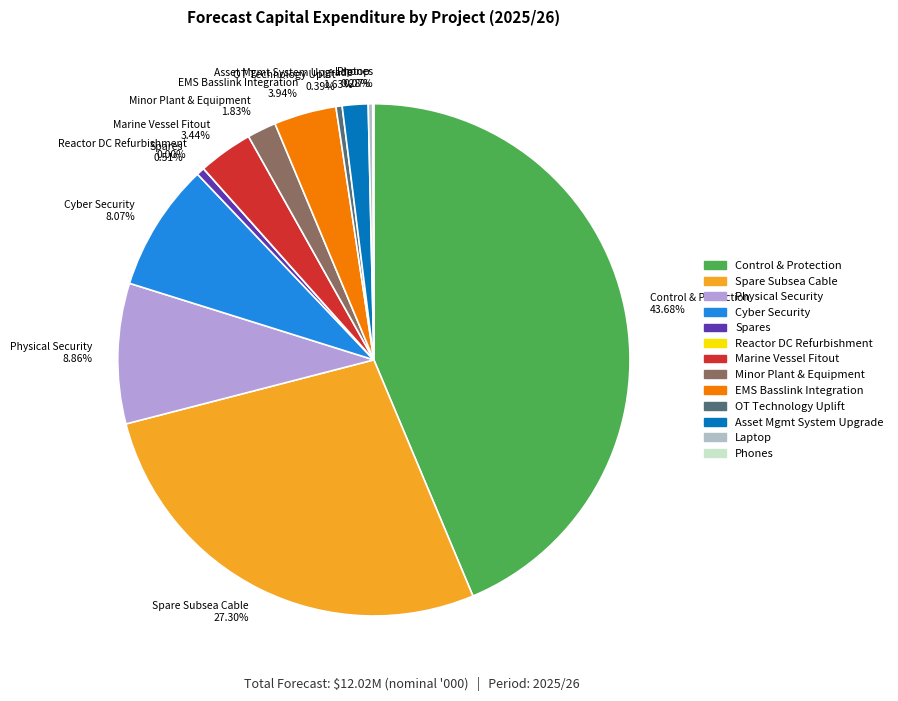

What percentage is the Control & Protection - System Renewal slice, to the nearest percent?

44%